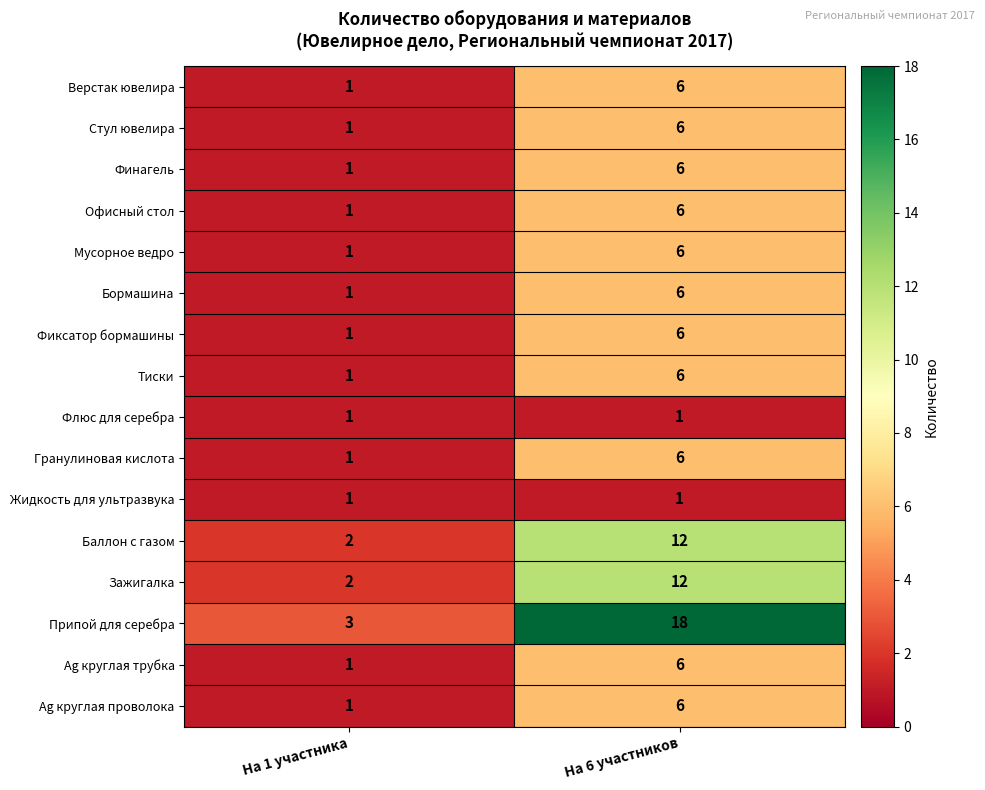

True or false: Гранулиновая кислота has a value of 4 at На 6 участников.

False